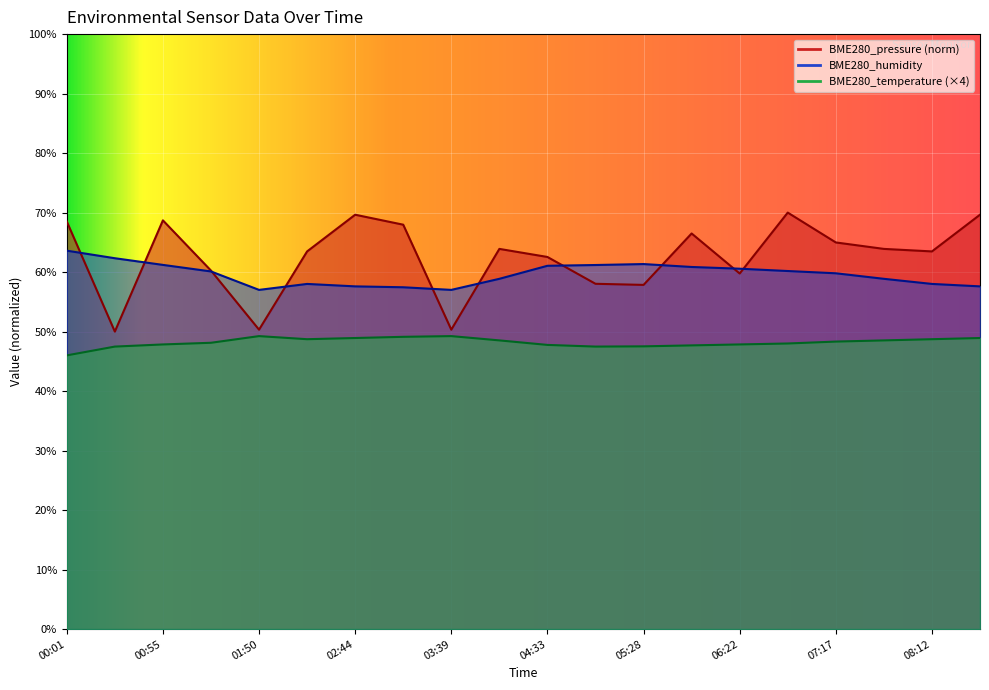

What is the sum of all BME280_temperature values?

964.0